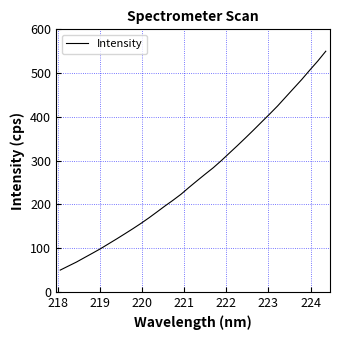

What is the greatest value displayed?

550.0